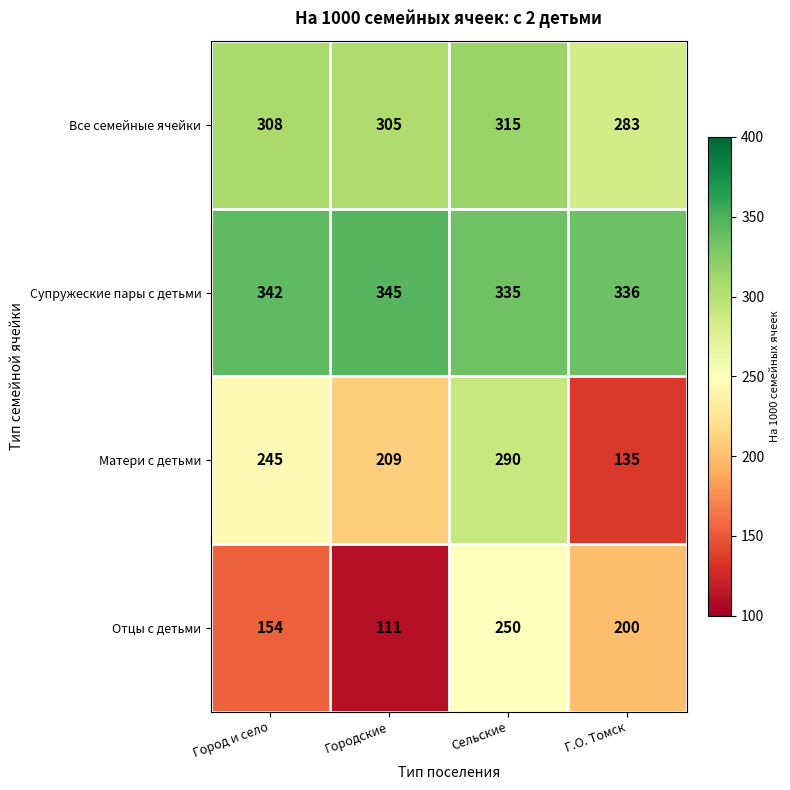

Reading left to right, transcribe all the data shown in this chart.

Все семейные ячейки: 308	305	315	283
Супружеские пары с детьми: 342	345	335	336
Матери с детьми: 245	209	290	135
Отцы с детьми: 154	111	250	200